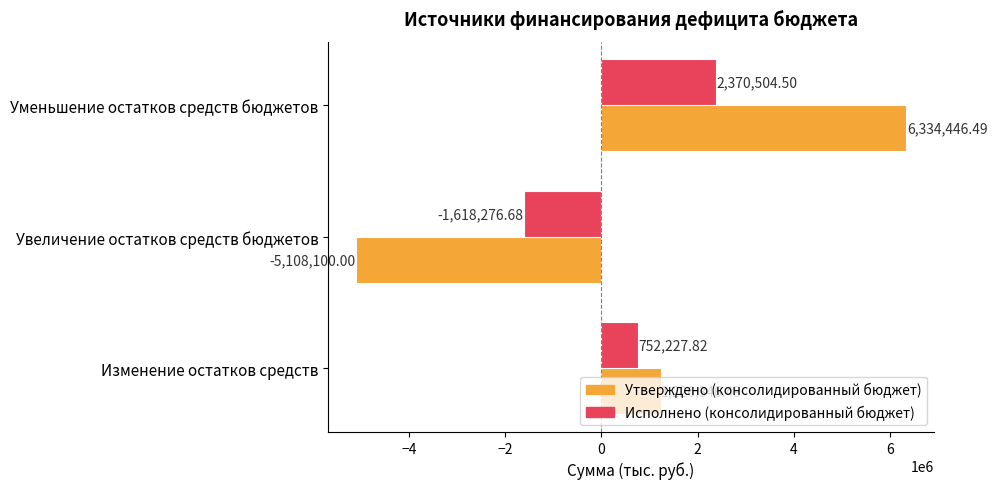

Between Изменение остатков средств and Уменьшение остатков средств бюджетов, which series saw the biggest shift?

Утверждено (консолидированный бюджет)